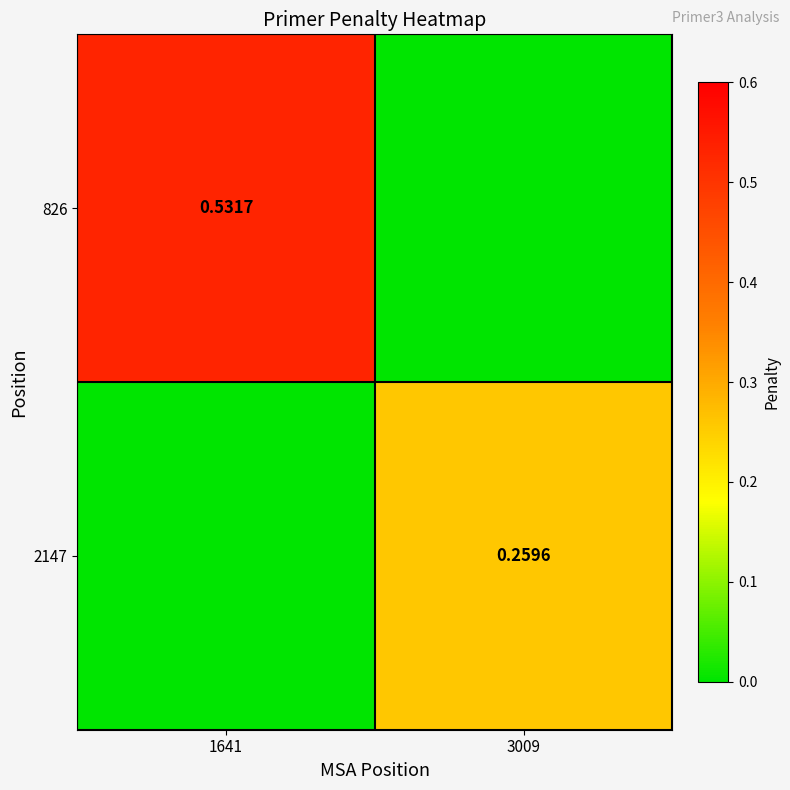

Between 1641 and 3009, which series saw the biggest shift?

826